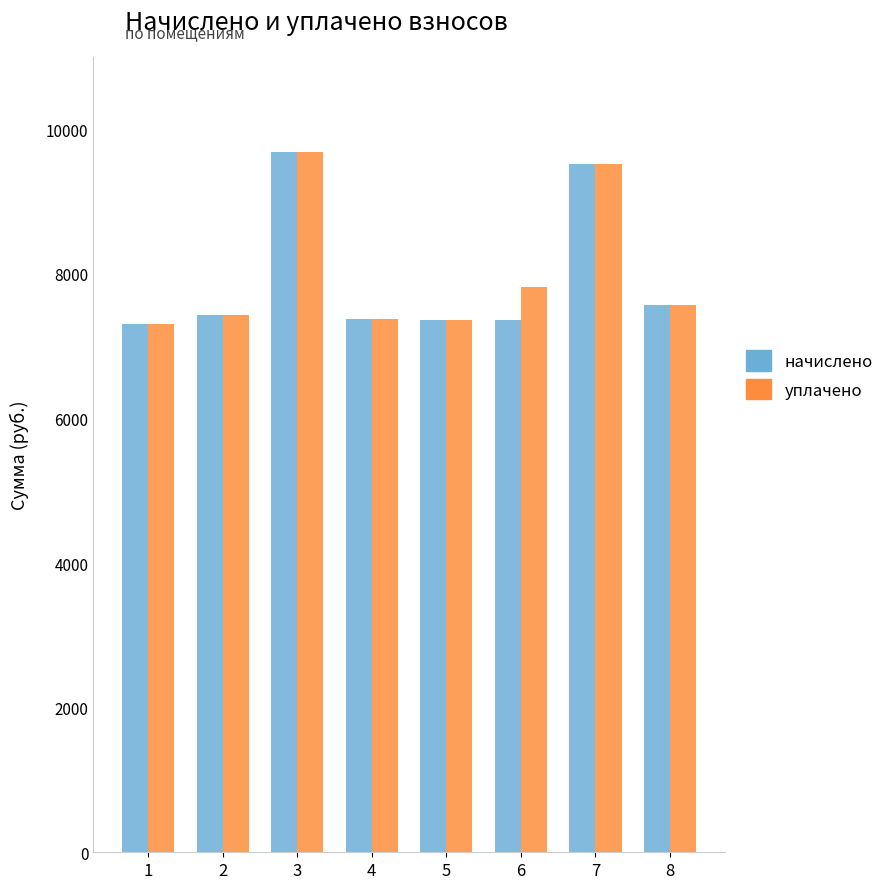

What is the difference between the maximum and minimum values in the уплачено series?

2365.4